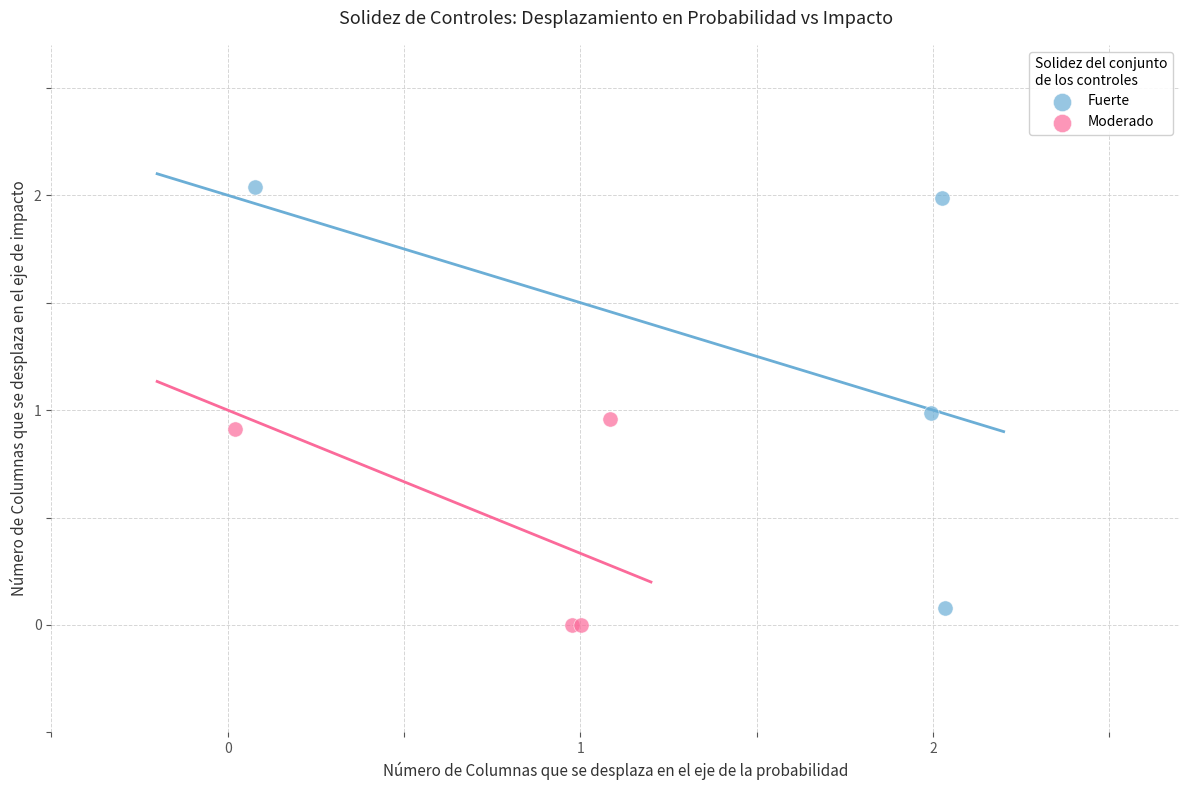

Which series reaches the maximum Y coordinate?

Fuerte